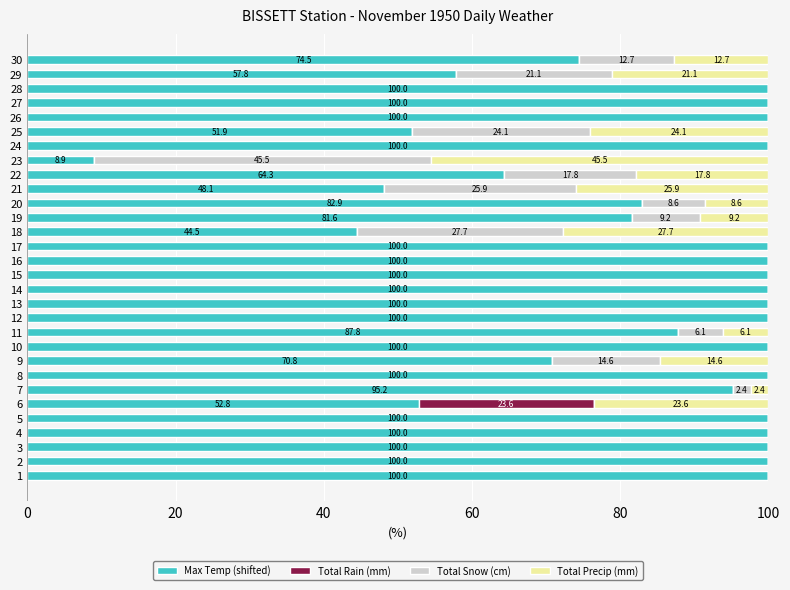

How many distinct data groups are displayed?

4